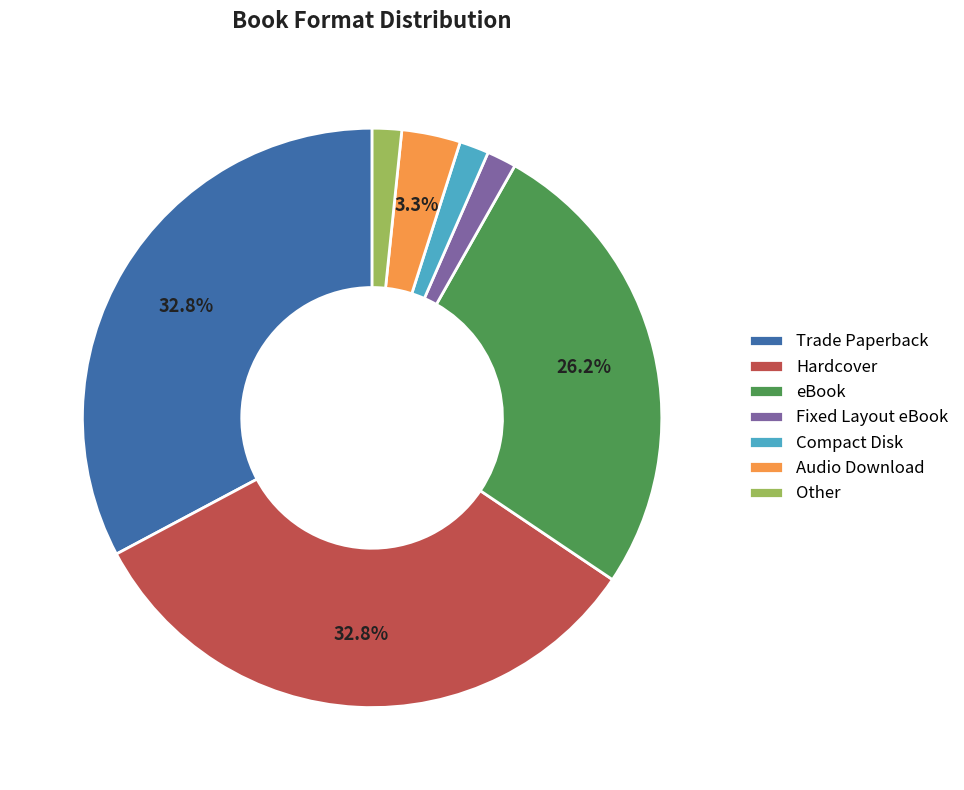

To the nearest percent, what is the difference between the largest and smallest slice percentages?

31%